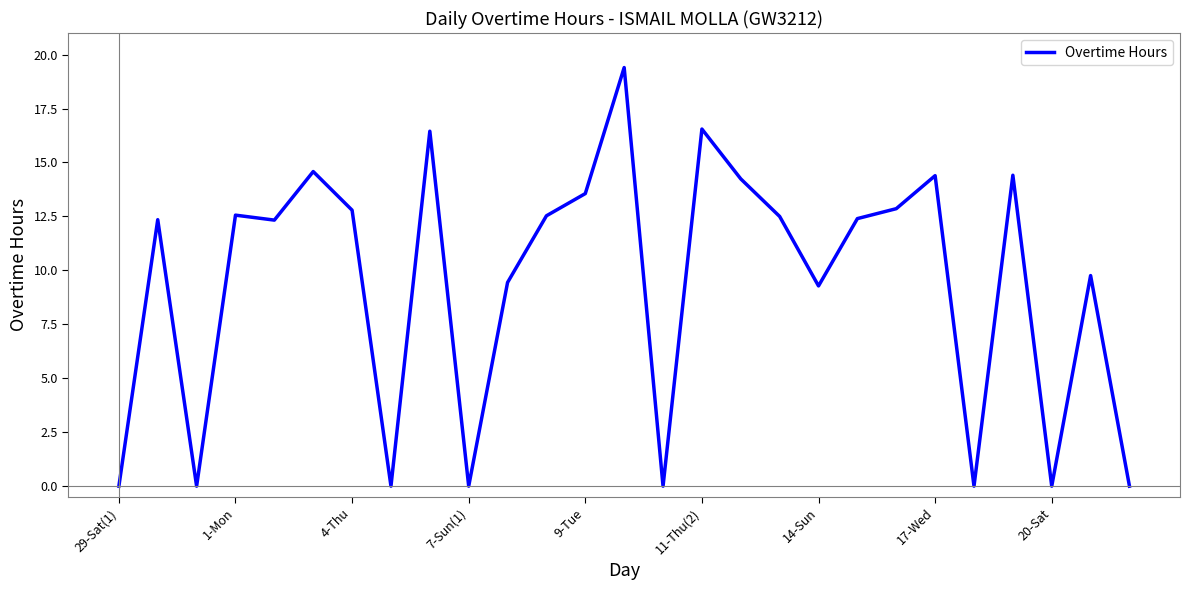

True or false: the data has more than 2 interior local peaks.

True